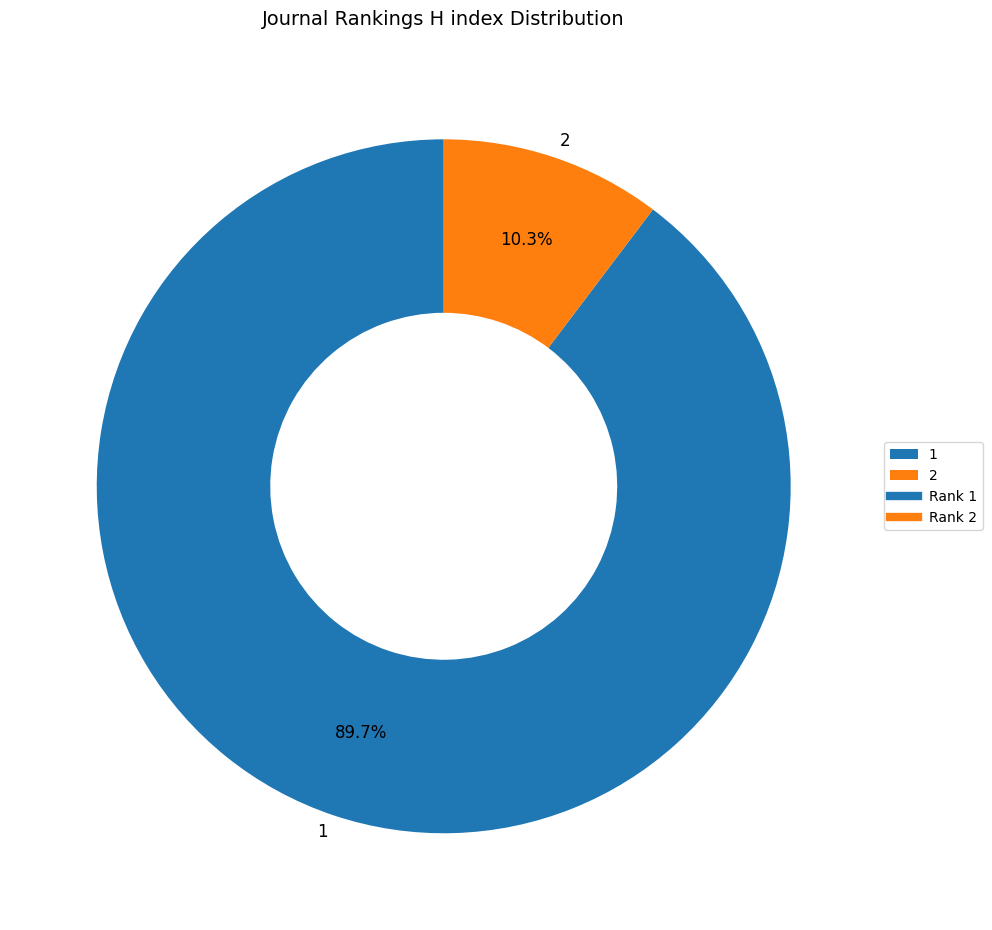

Between 1 and 2, which is larger?

1